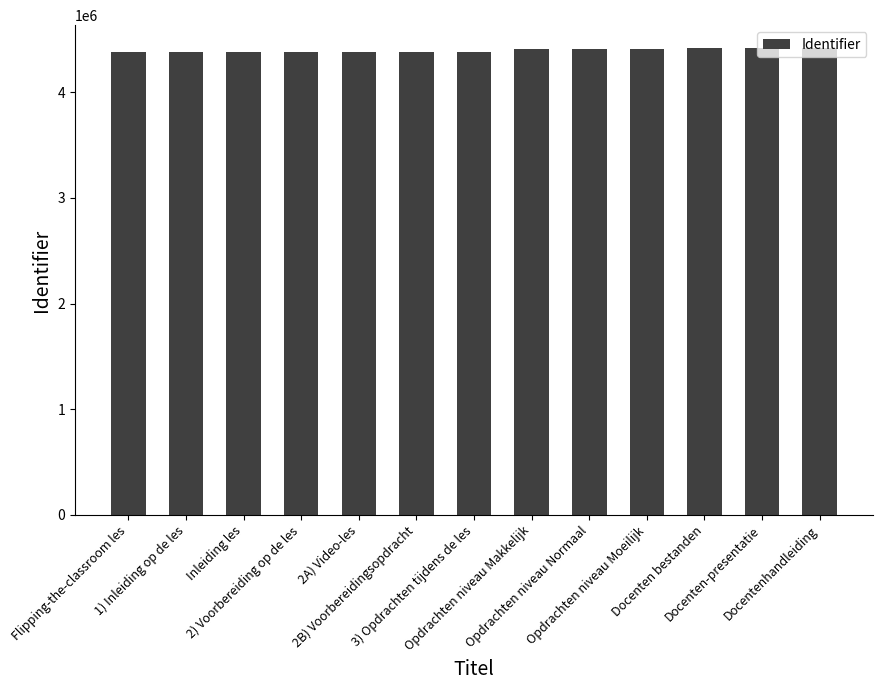

Approximately how many times larger is the value at Docenten bestanden compared to 2B) Voorbereidingsopdracht?

1.0